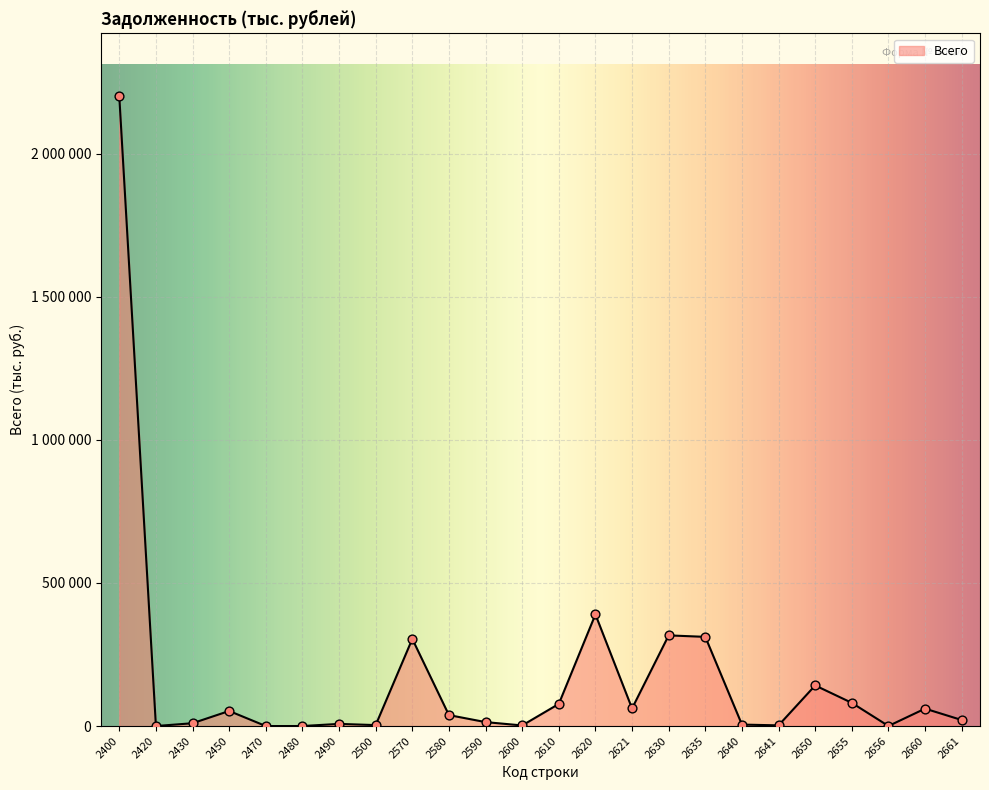

Between 2640 and 2420, which is larger?

2640